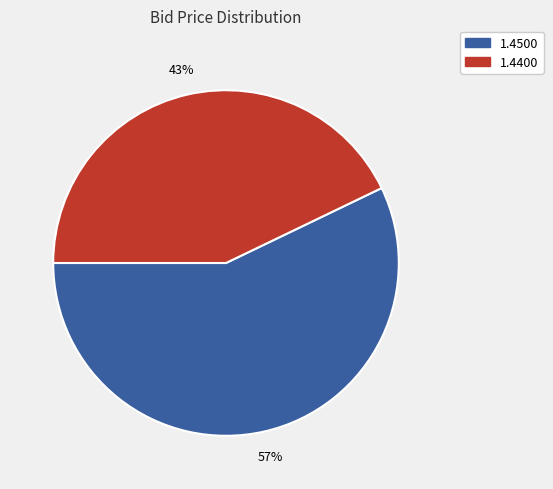

Count the number of slices in the pie.

2